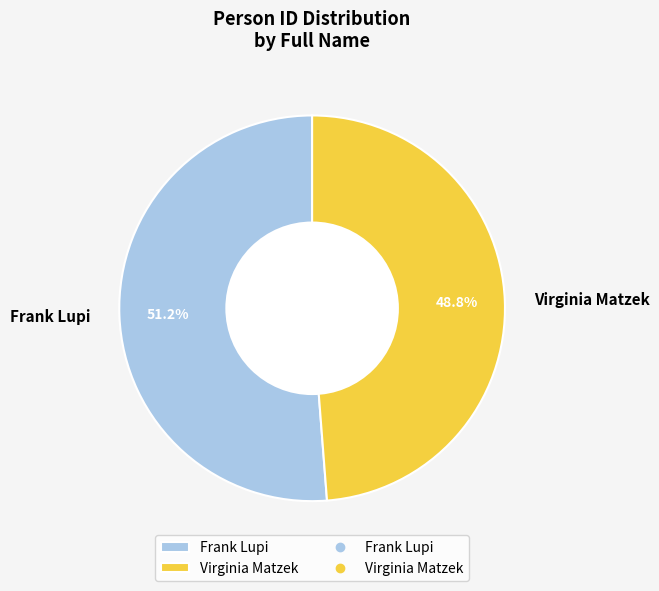

Is the sum of Frank Lupi and Virginia Matzek greater than half?

Yes